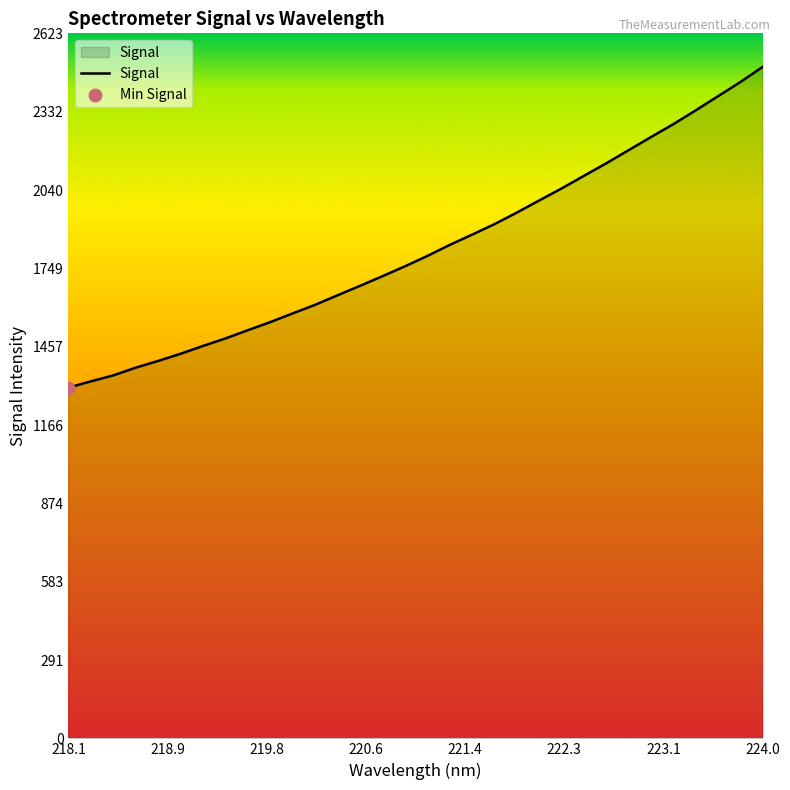

What is the difference between the maximum and minimum values?

1193.5